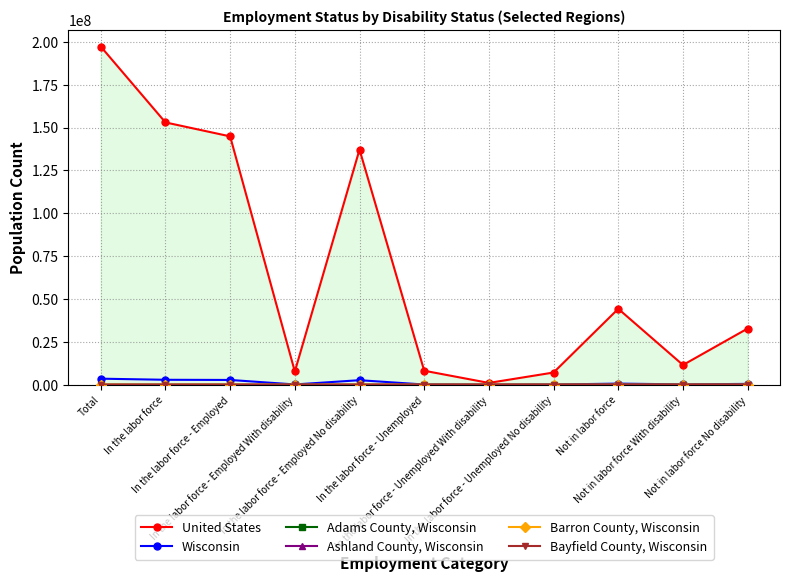

At how many categories does at least one series exceed 85653924?

4